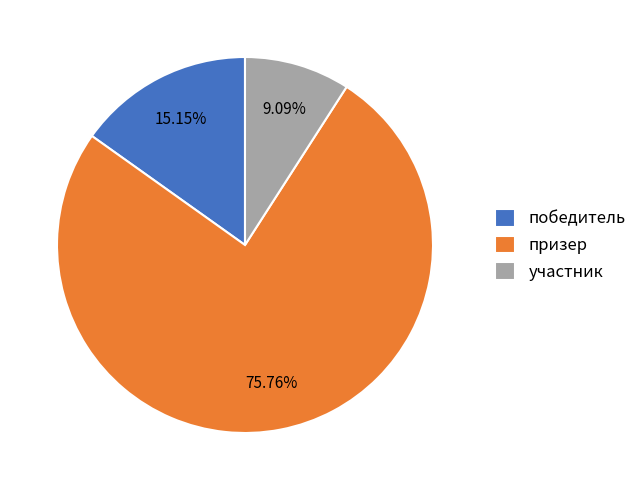

To the nearest percent, what is the difference between the призер and победитель slice percentages?

61%